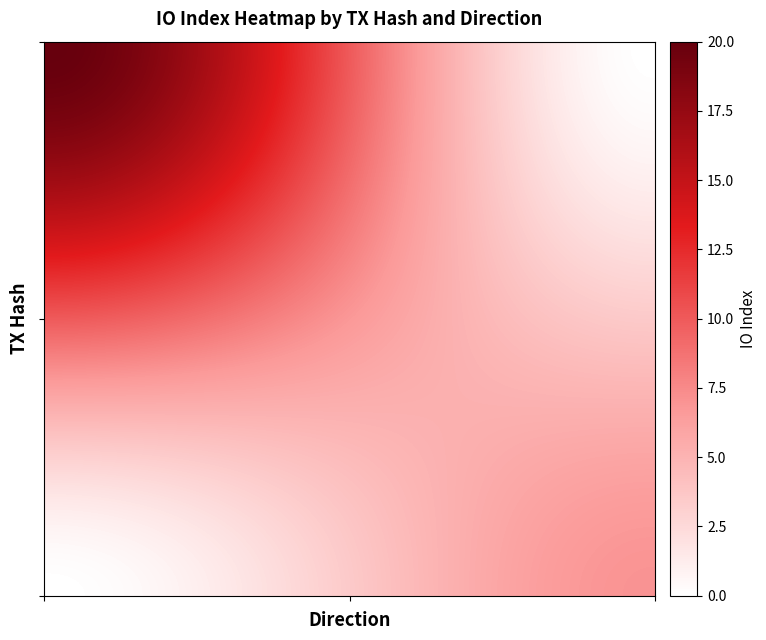

How many distinct data groups are displayed?

2